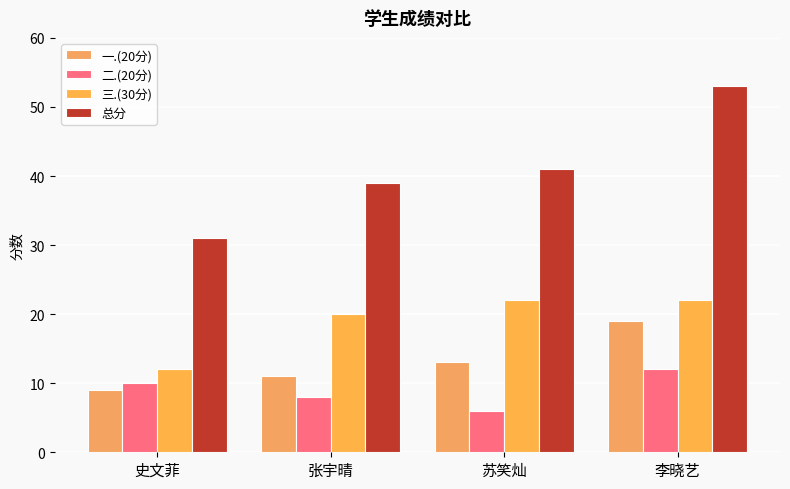

Which series has the widest spread of values?

总分